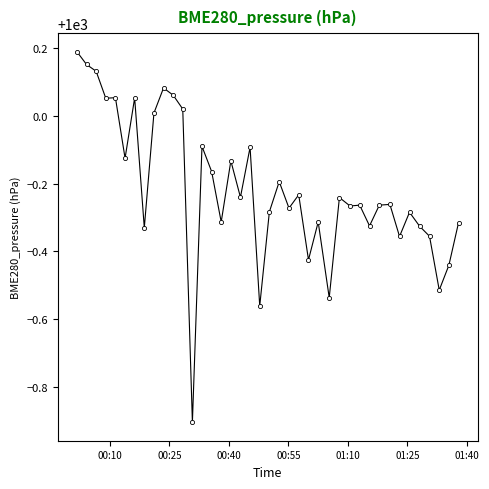

How many lines are shown in the chart?

1